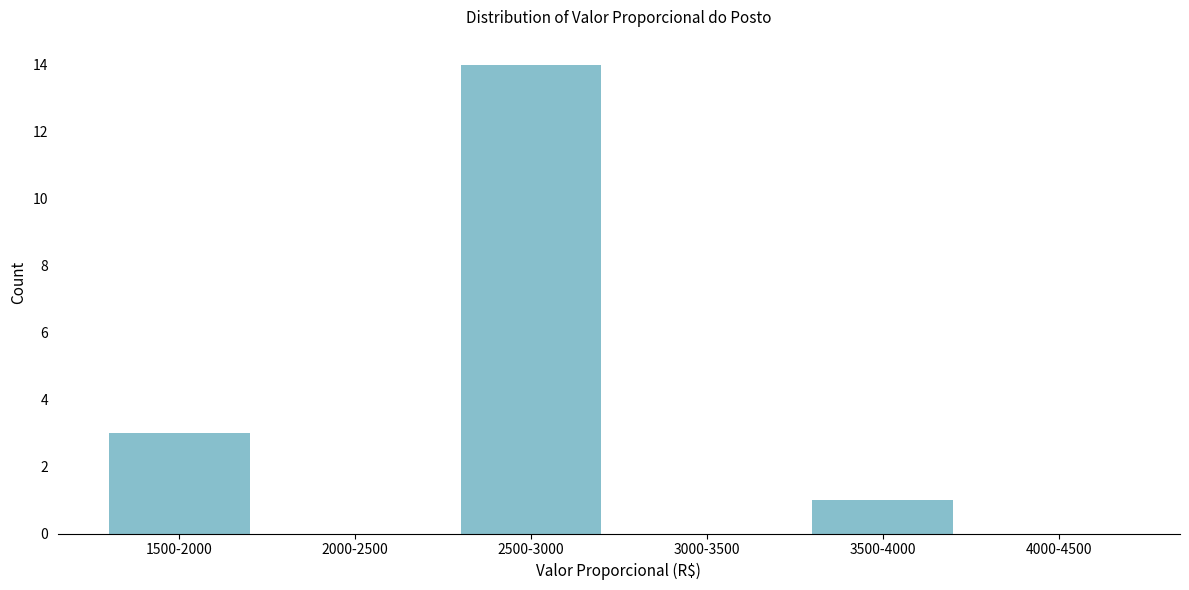

Reading right to left, extract all data points from this chart.

4000-4500=0	3500-4000=1	3000-3500=0	2500-3000=14	2000-2500=0	1500-2000=3